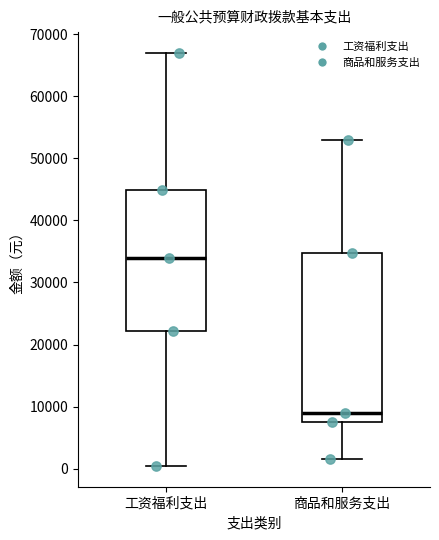

Where is the upper edge of the box for 工资福利支出 on the y-axis? The values are not printed on the chart, so give them approximately, as read against the axis.

45000